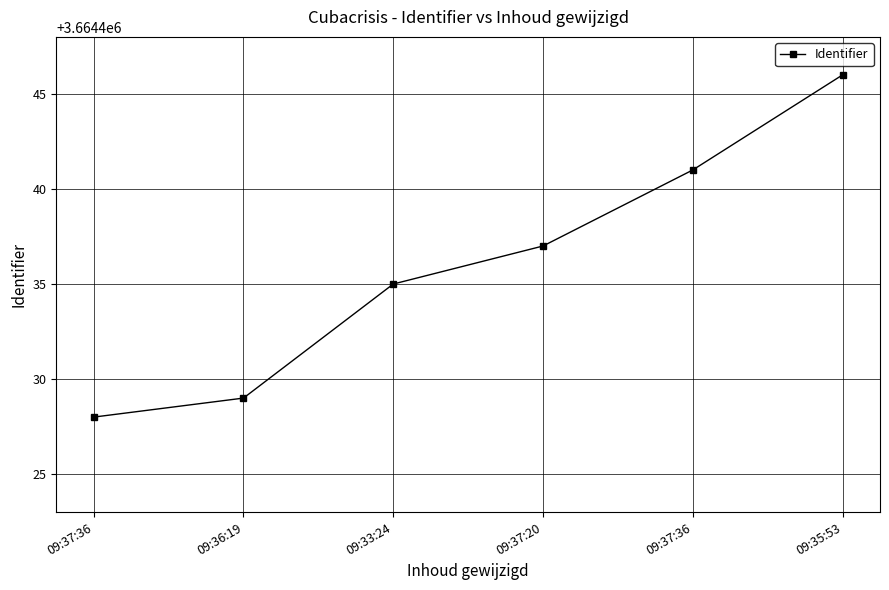

Reading right to left, list all the values displayed in this chart.

3664446	3664441	3664437	3664435	3664429	3664428